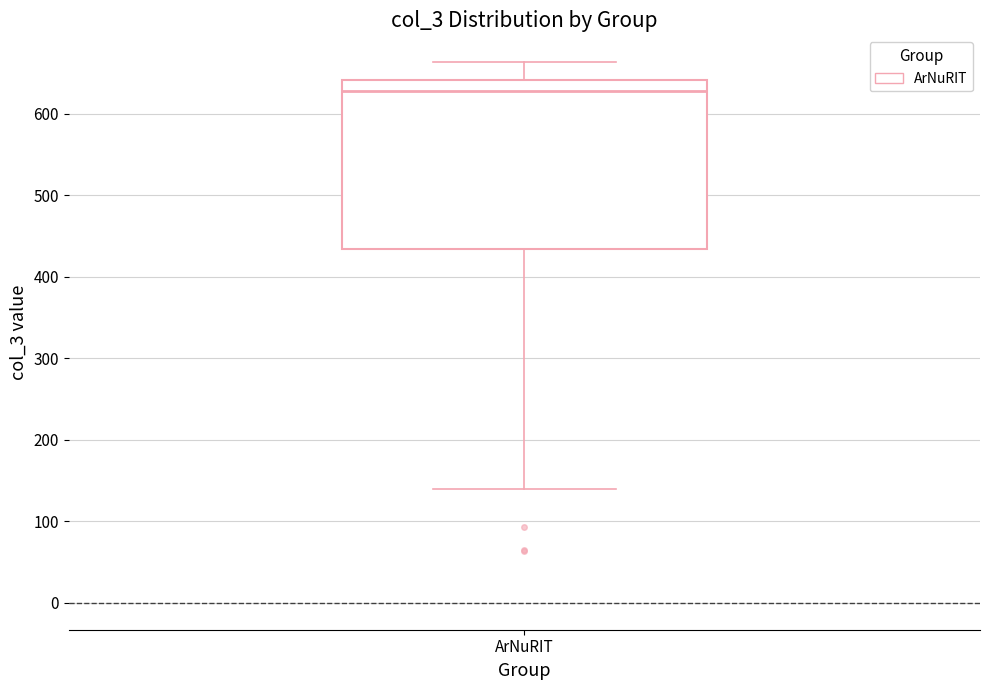

Read this box plot against the y-axis: the position of the median line, the range covered by the box, and the ends of both whiskers. The values are not printed on the chart, so give them approximately, as read against the axis.

median 630, box 430 to 640, whiskers 140 to 660